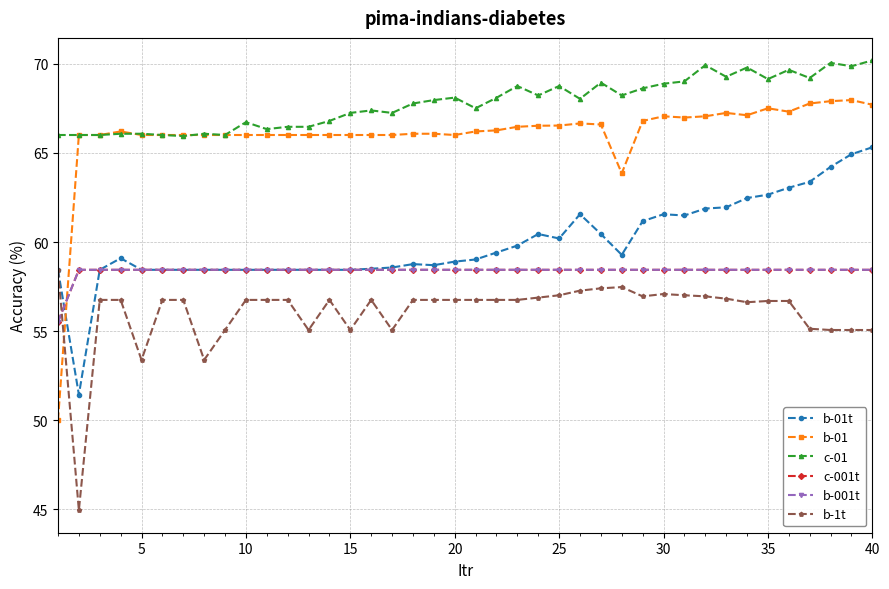

What is the difference between the maximum and second lowest values in the b-01 series?

4.1